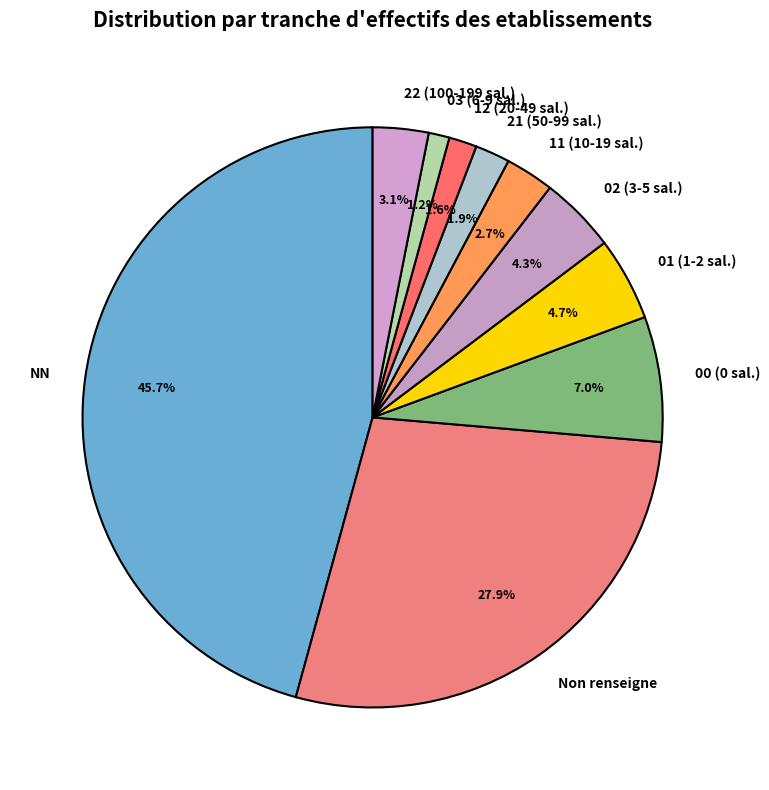

Is there a majority slice in this chart?

No